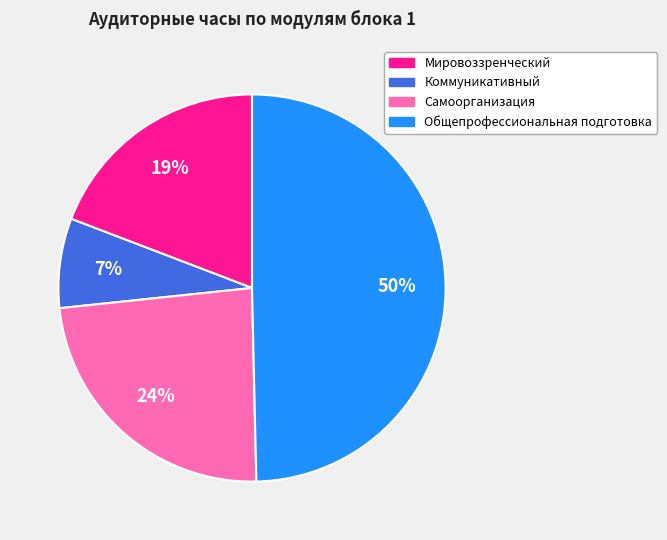

To the nearest percent, what is the average slice percentage?

25%